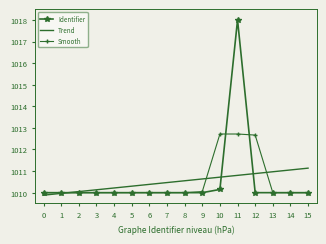

At which category does the chart reach its peak across all series?

11